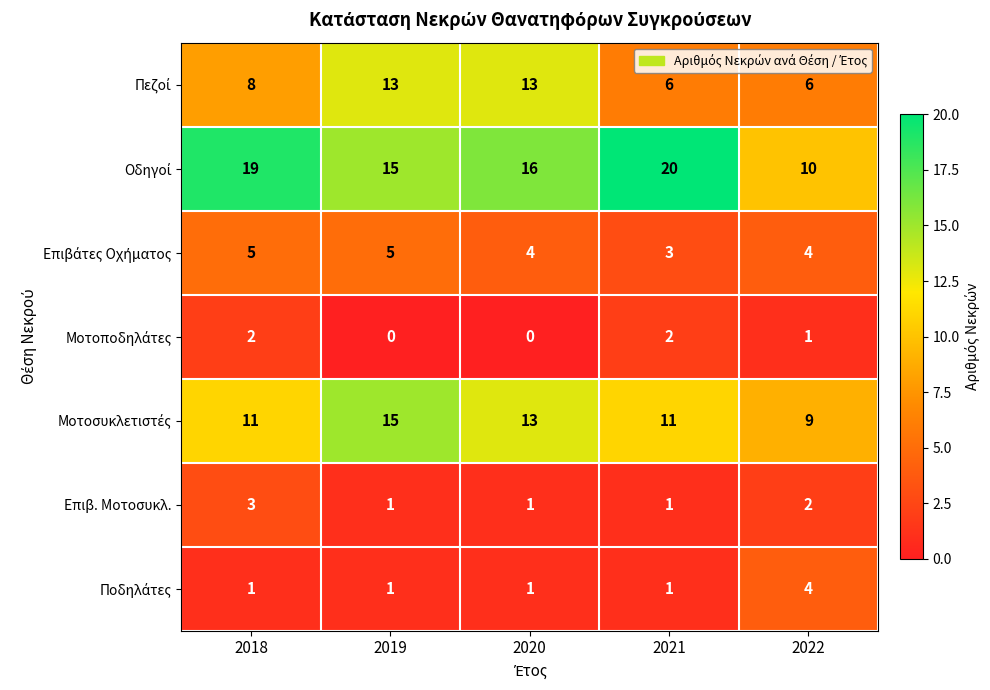

The Επιβ. Μοτοσυκλ. series shows 1 at 2022. True or false?

False